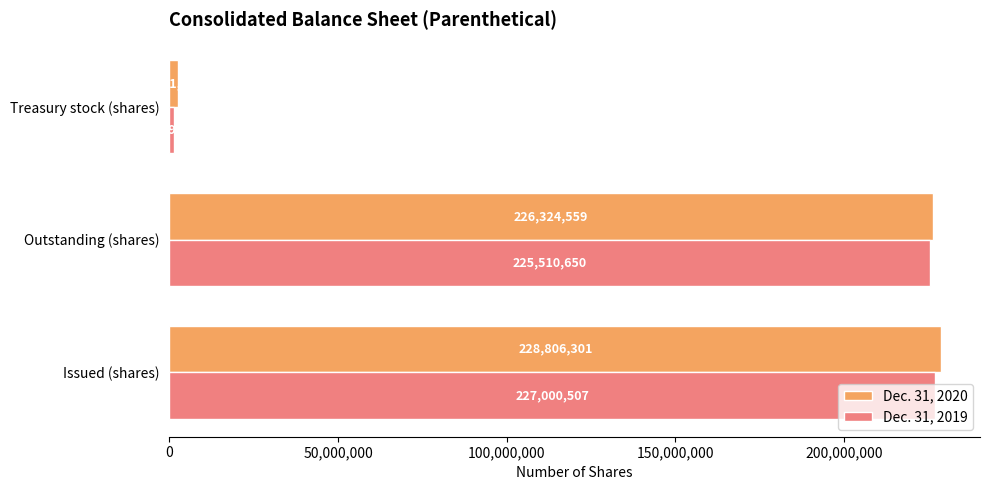

At Treasury stock (shares), list the series in order from smallest to largest.

Dec. 31, 2019, Dec. 31, 2020